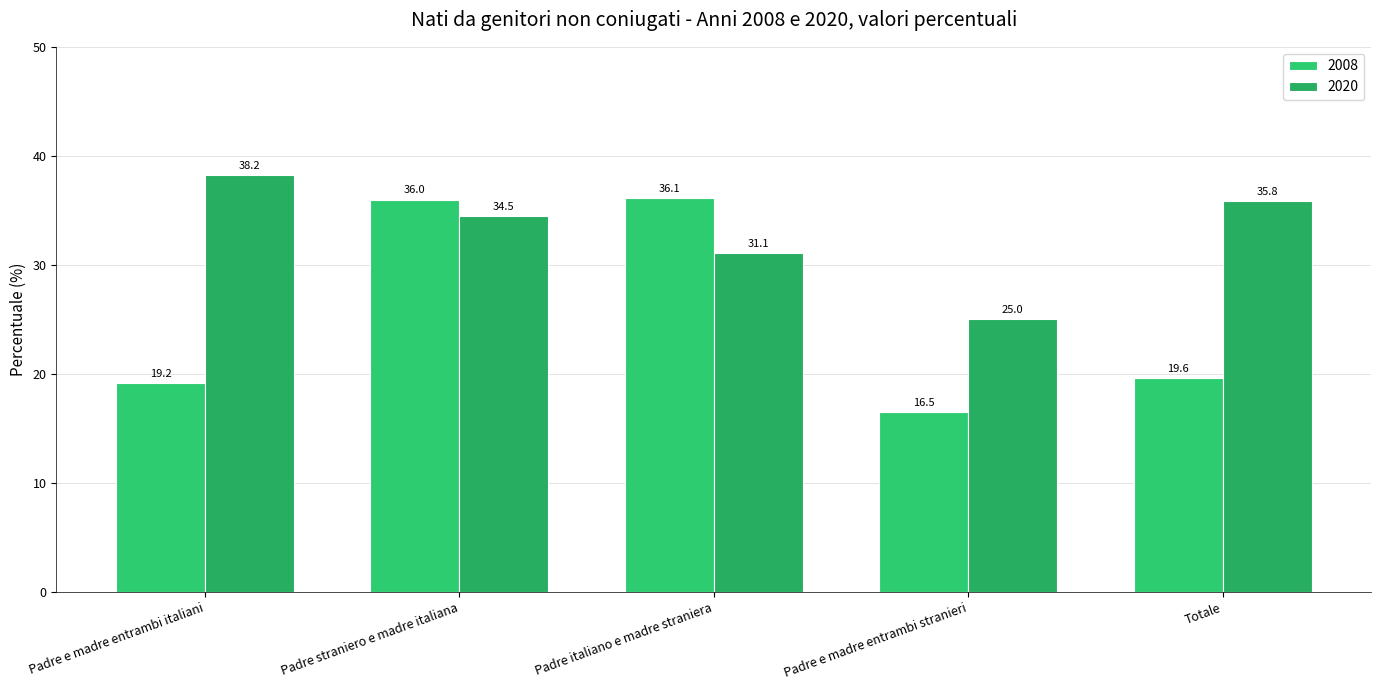

Are the bars grouped side by side (vs. stacked)?

Yes